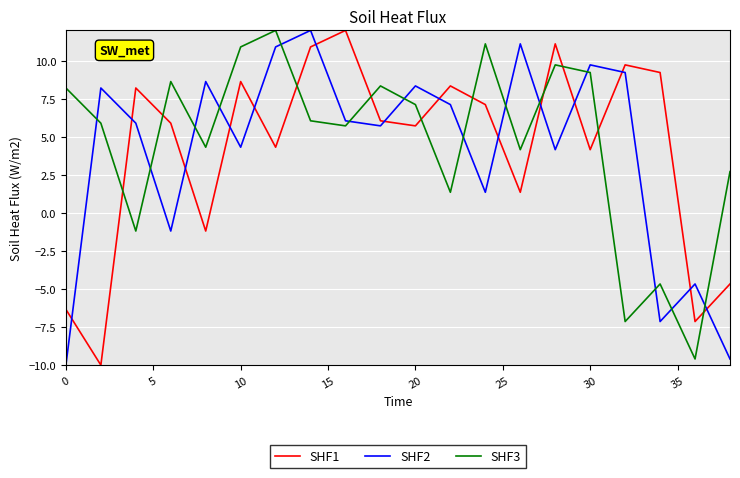

What is the difference between the maximum and minimum values in the SHF1 series?

22.0